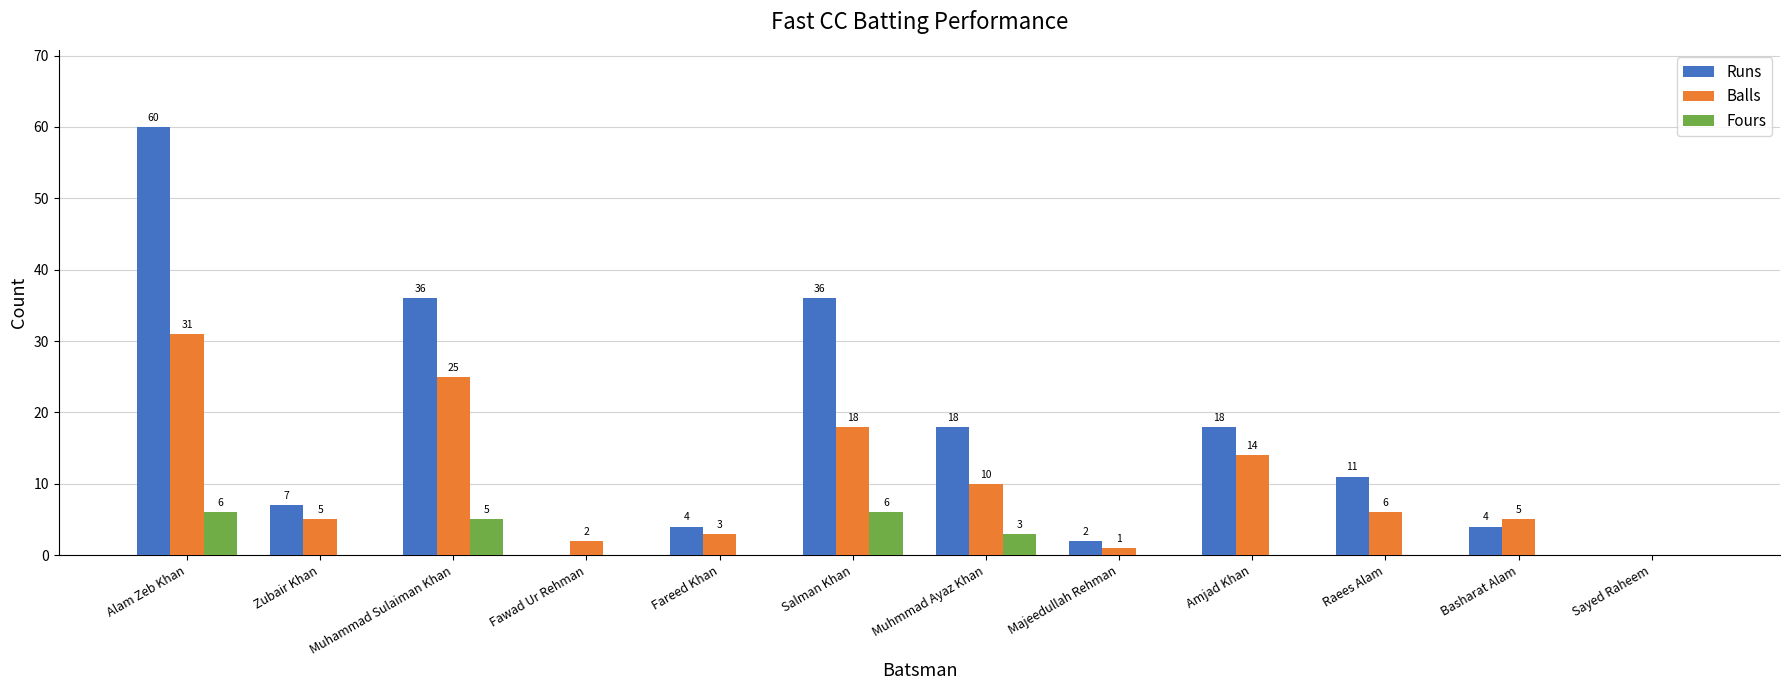

How many positive values does the Runs series have?

10